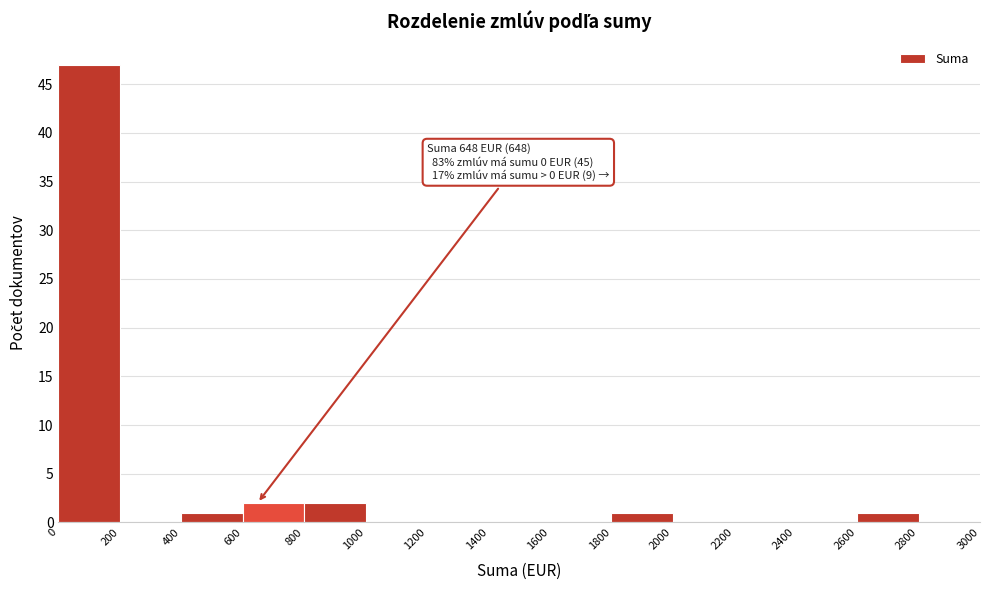

Over which range of the x-axis is the bar tallest?

0 to 200